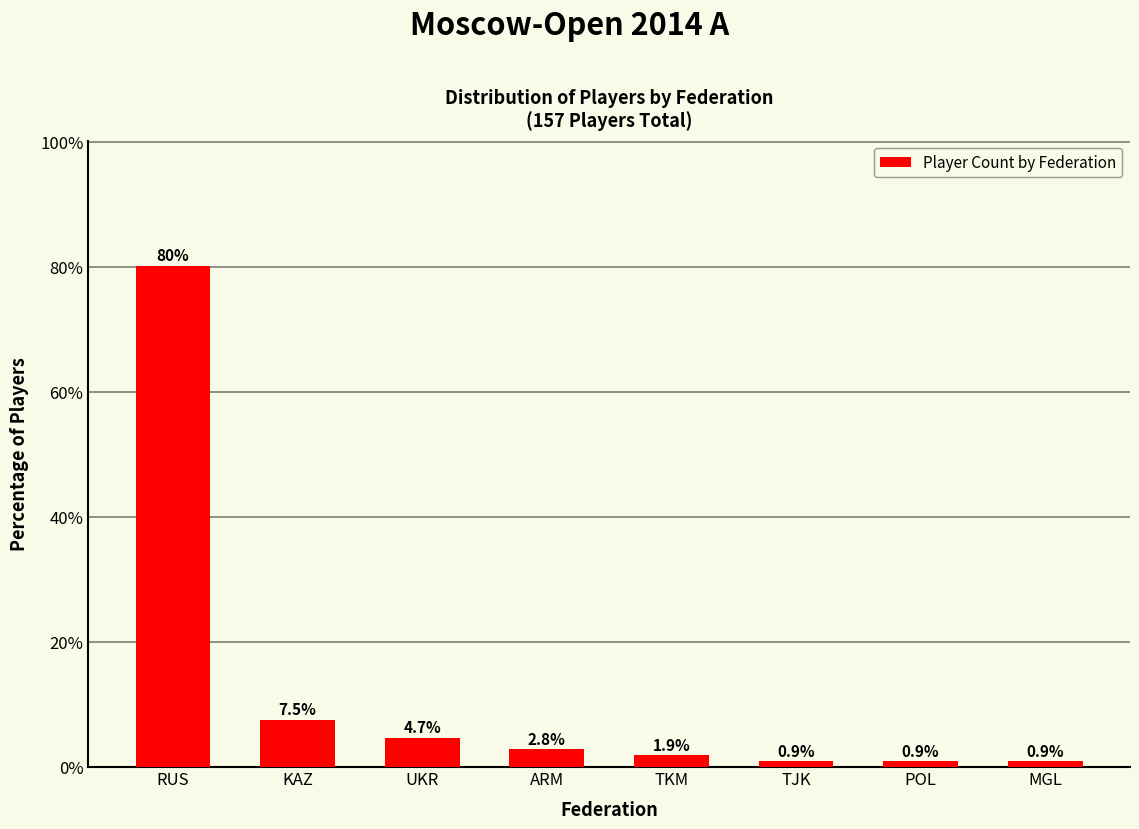

What is the change in value from UKR to MGL?

-3.8